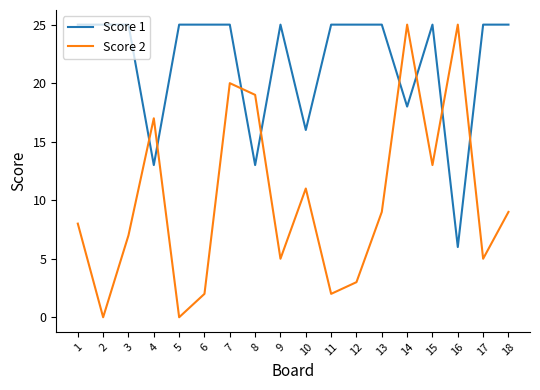

How many interior local valleys does the Score 2 series have?

6